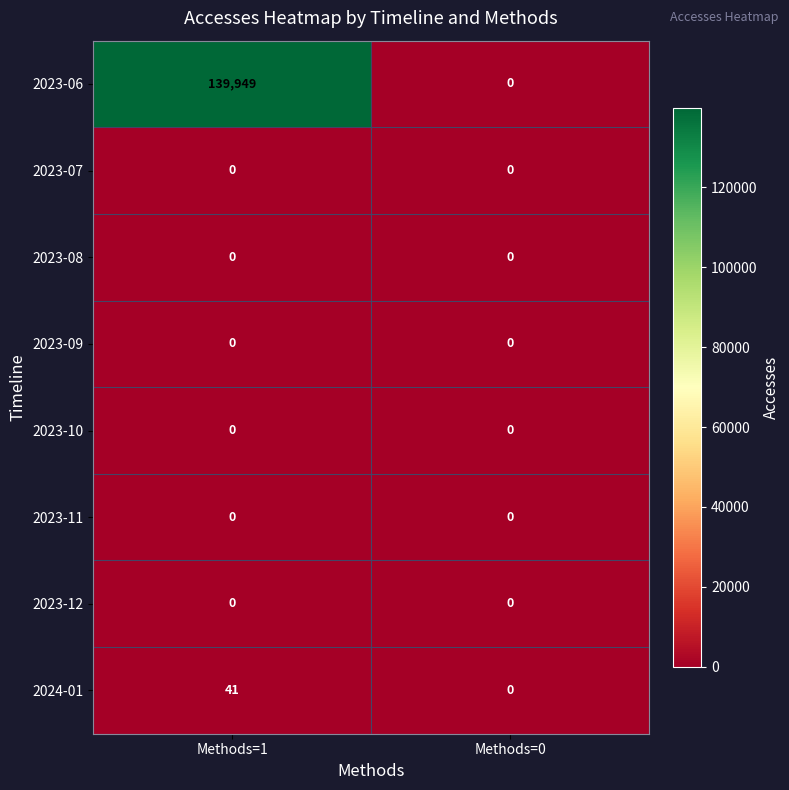

At which label does 2023-06 reach its peak?

Methods=1